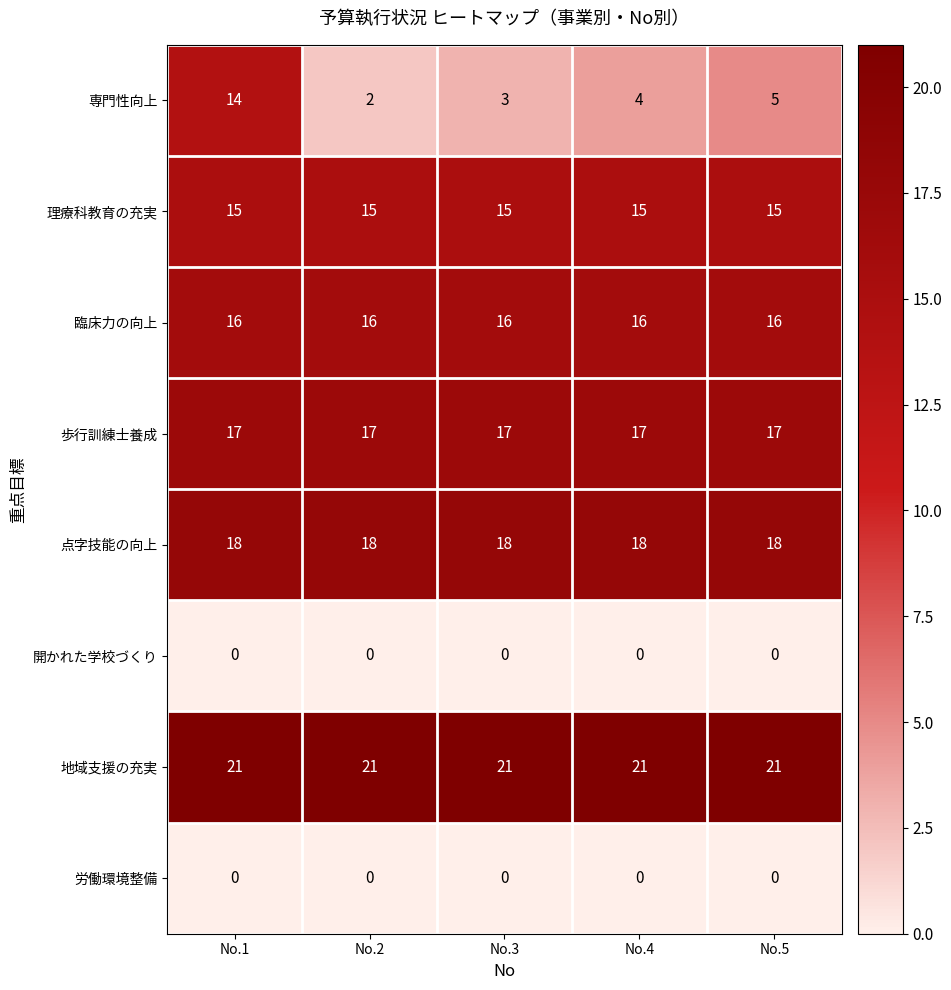

What is the total value across all series at No.3?

90